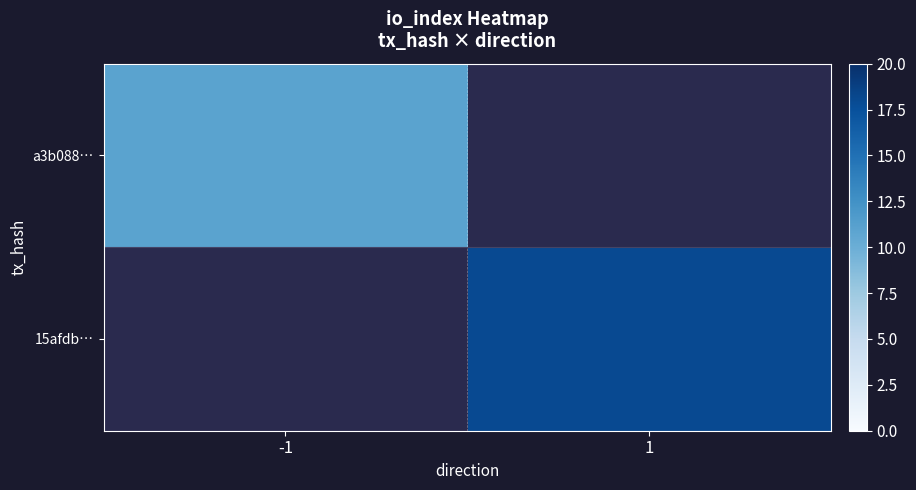

Which label corresponds to the largest value in the chart?

1